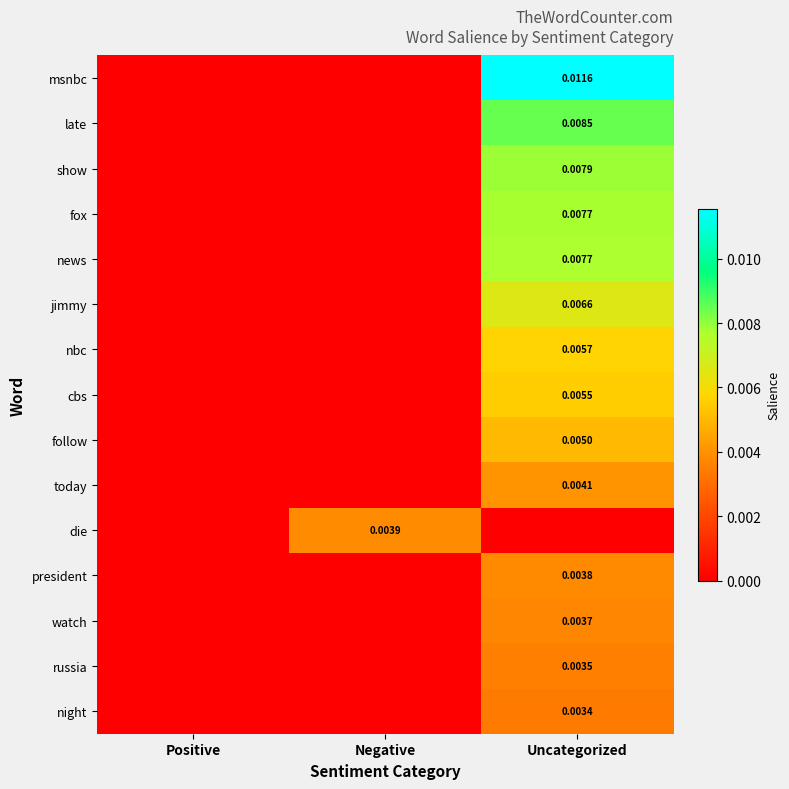

Is the value of fox at Uncategorized greater than the value of today at Uncategorized?

Yes